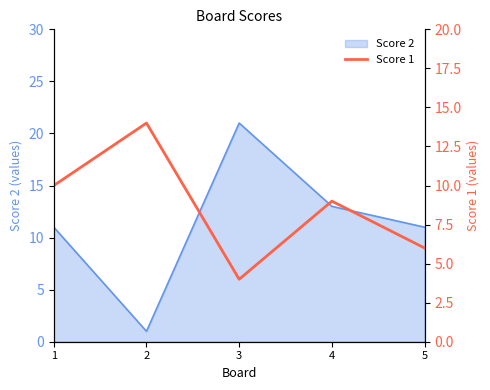

The Score 2 series shows 21 at 3. True or false?

True